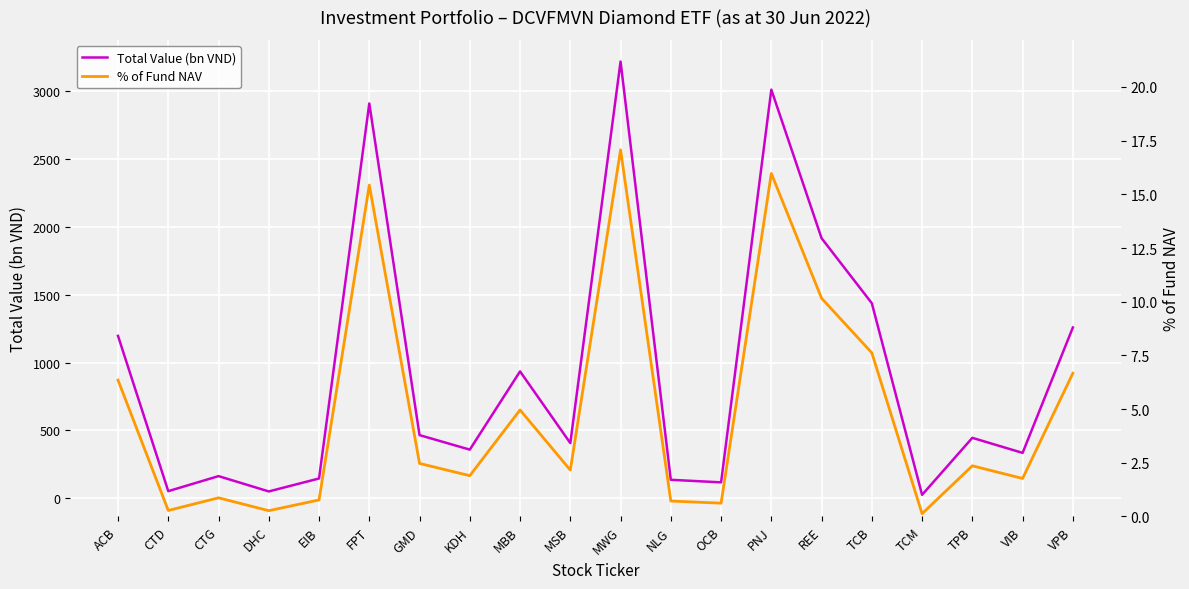

At KDH, list the series in order from largest to smallest.

Total Value (bn VND), % of Fund NAV